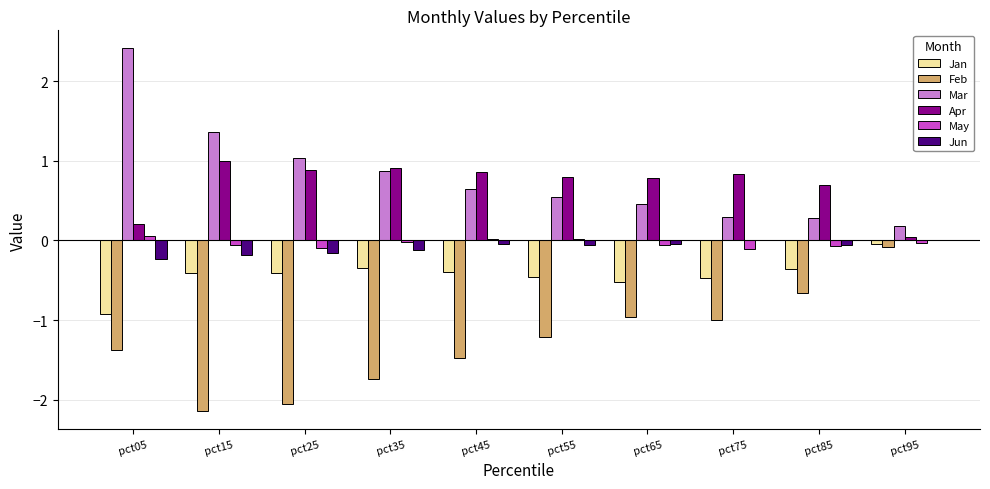

At which category does the chart reach its peak across all series?

pct05